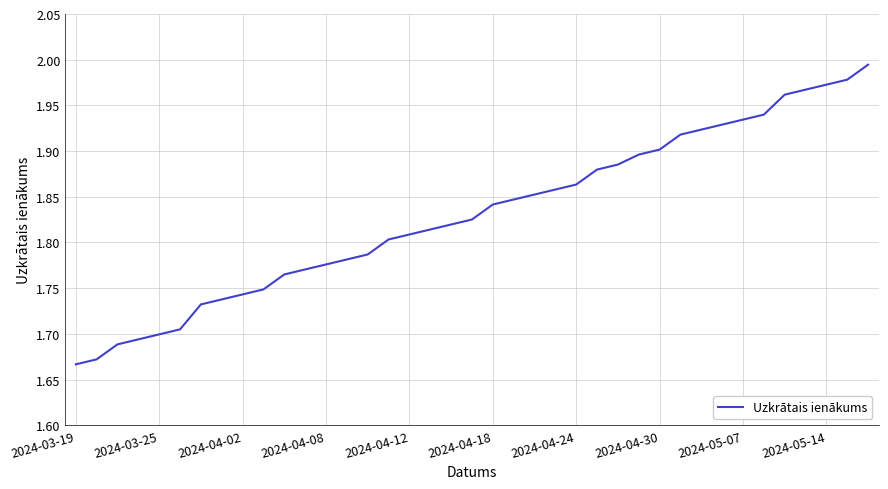

What is the difference between the maximum and minimum values?

0.3